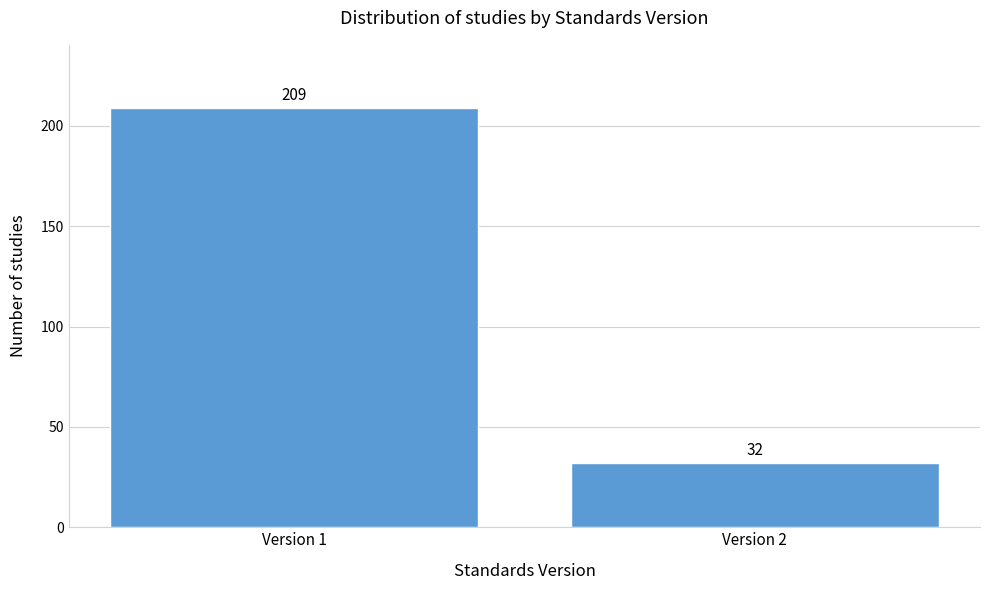

Reading left to right, list all the values displayed in this chart.

Version 1=209	Version 2=32